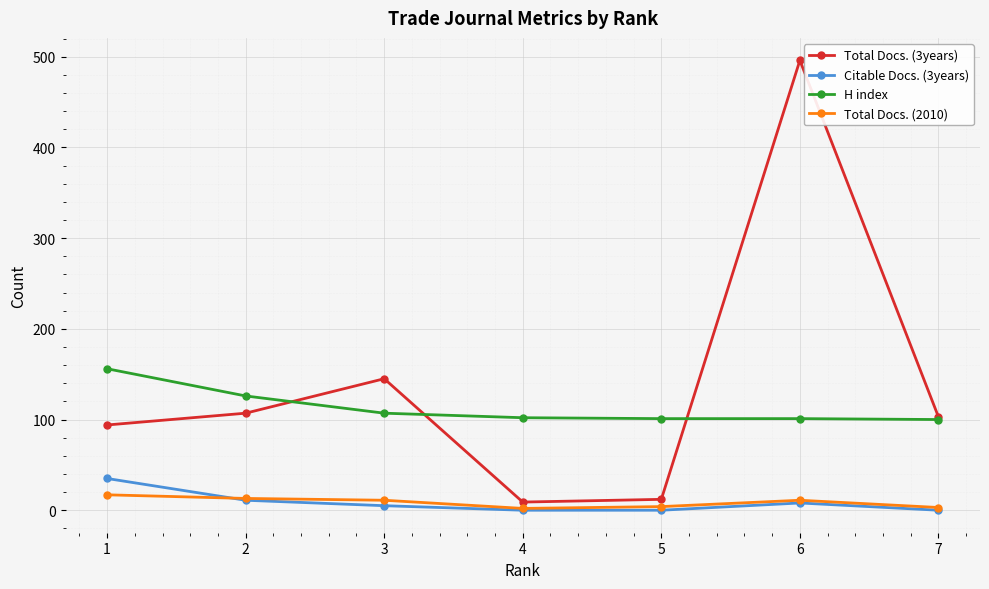

Does the chart display data point markers on the line(s)?

Yes